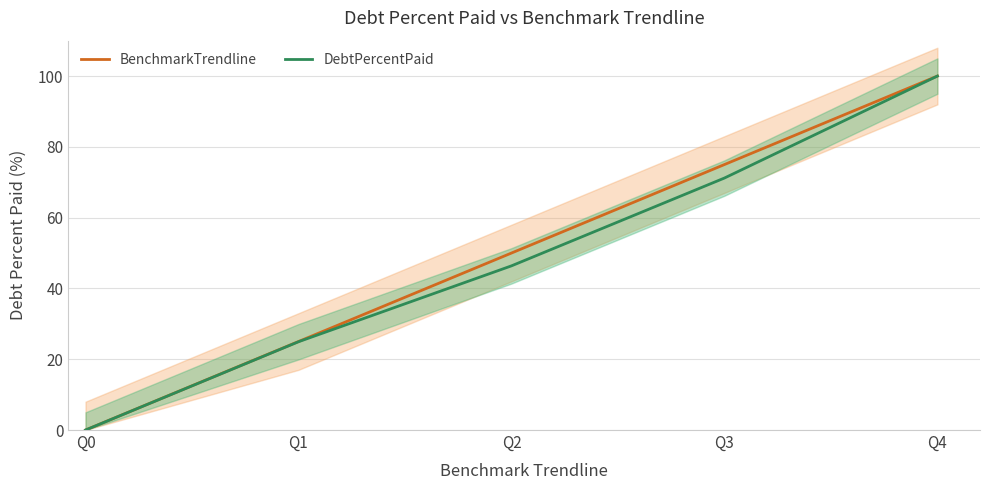

How many data points in DebtPercentPaid are less than 46?

2